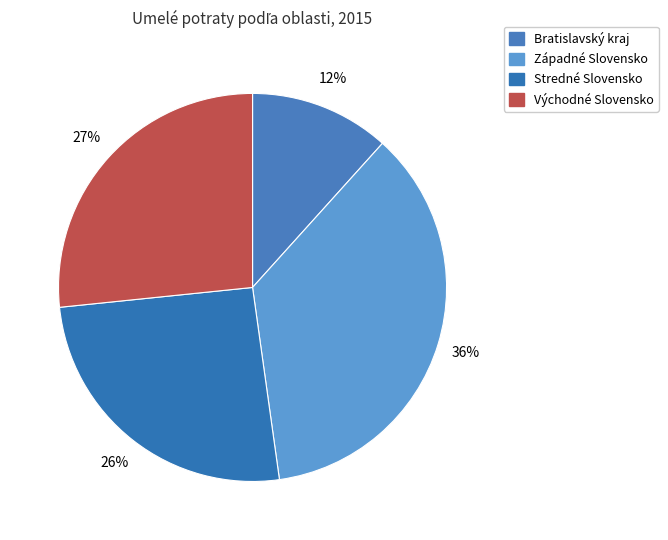

Which slice is the smallest?

Bratislavský kraj